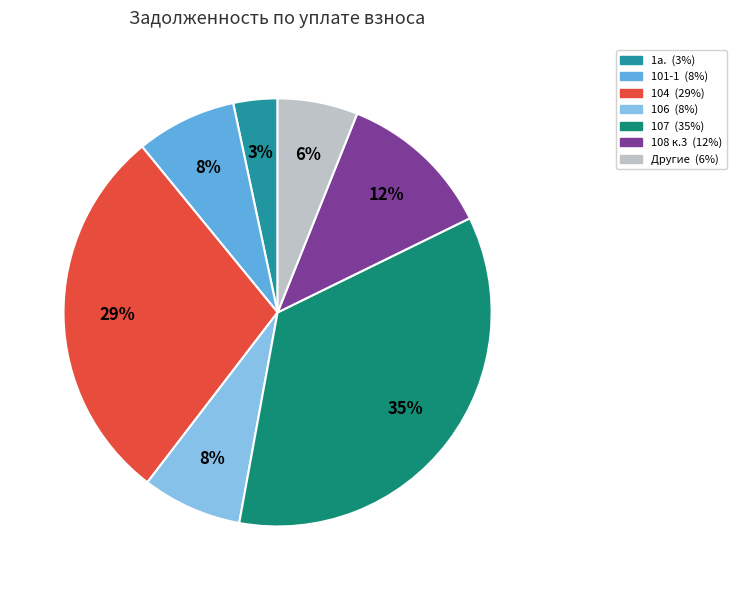

To the nearest percent, what is the average slice percentage?

14%